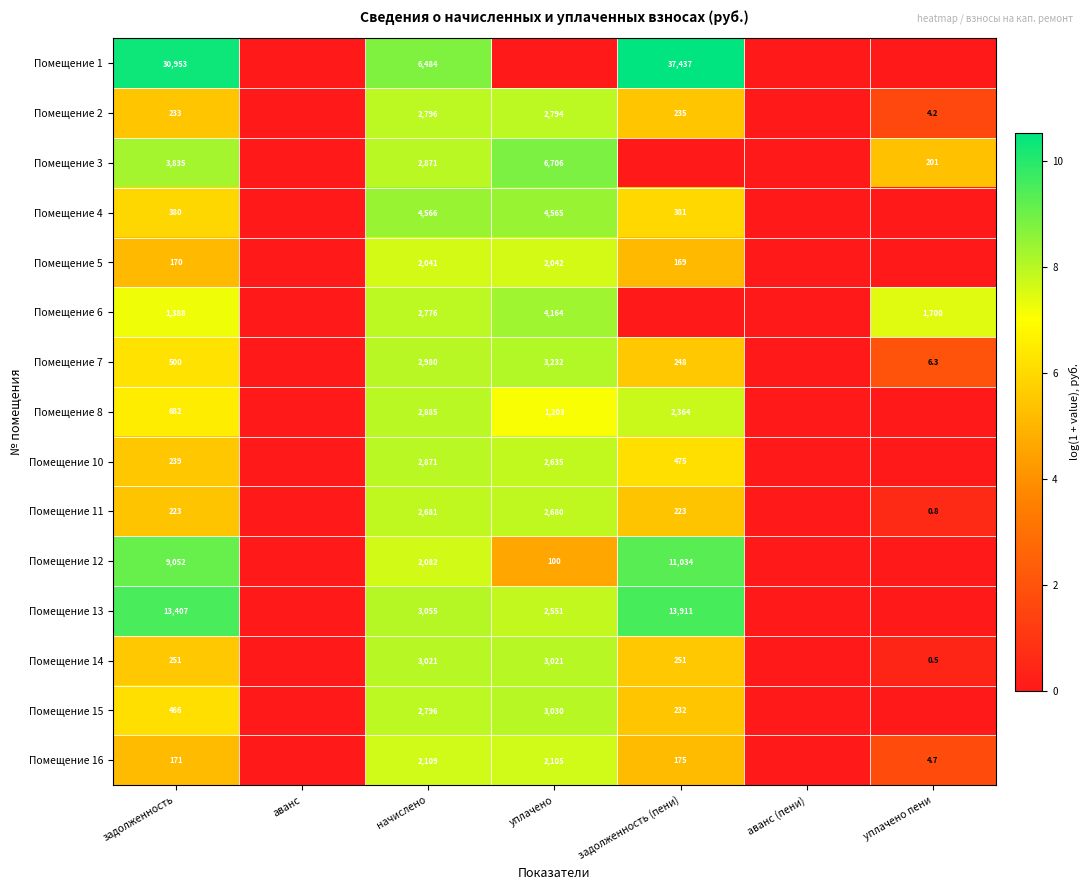

Which has a higher value, начислено or уплачено?

начислено